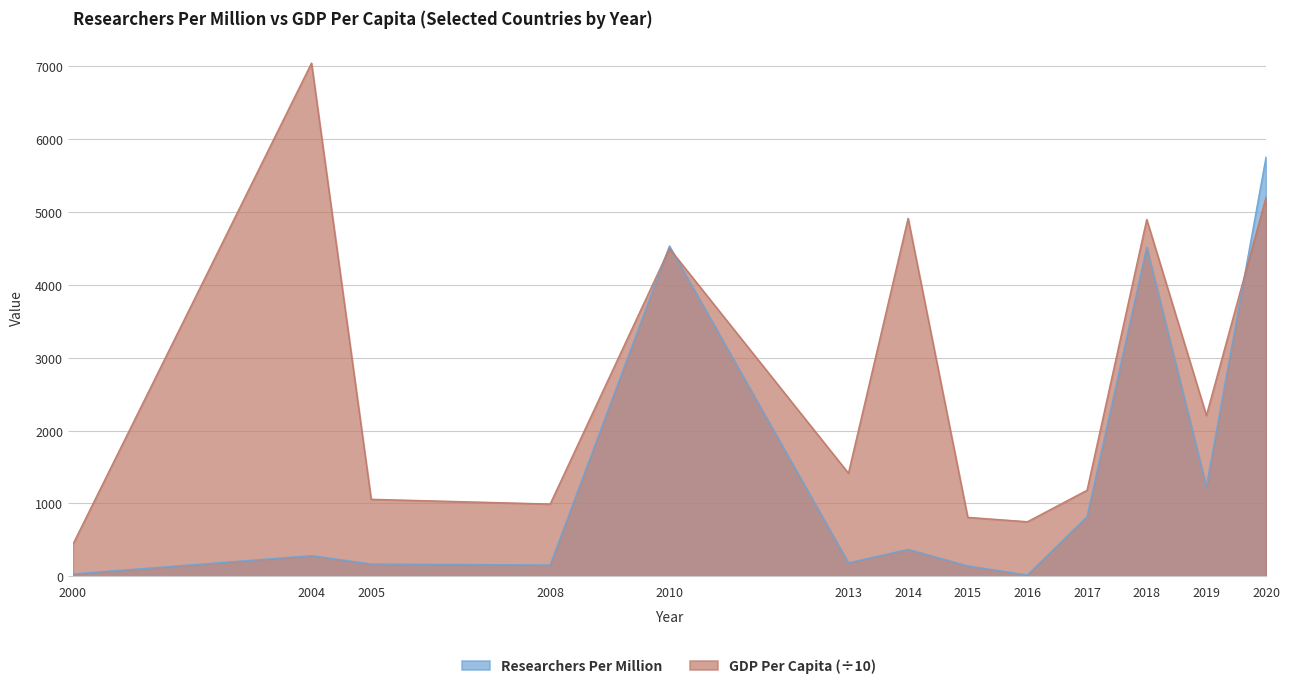

What is the difference between the GDP Per Capita (scaled) values at 2016 and 2020?

4450.0